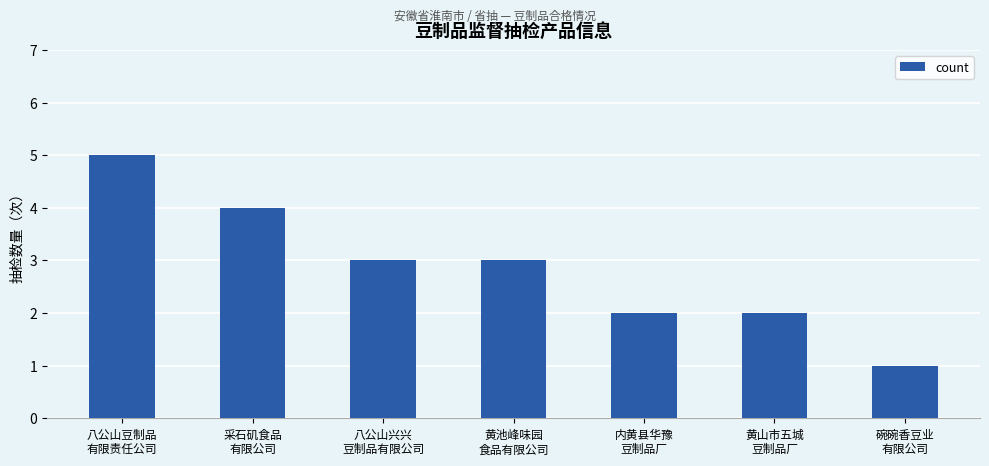

The value at 内黄县华豫
豆制品厂 is 3. True or false?

False